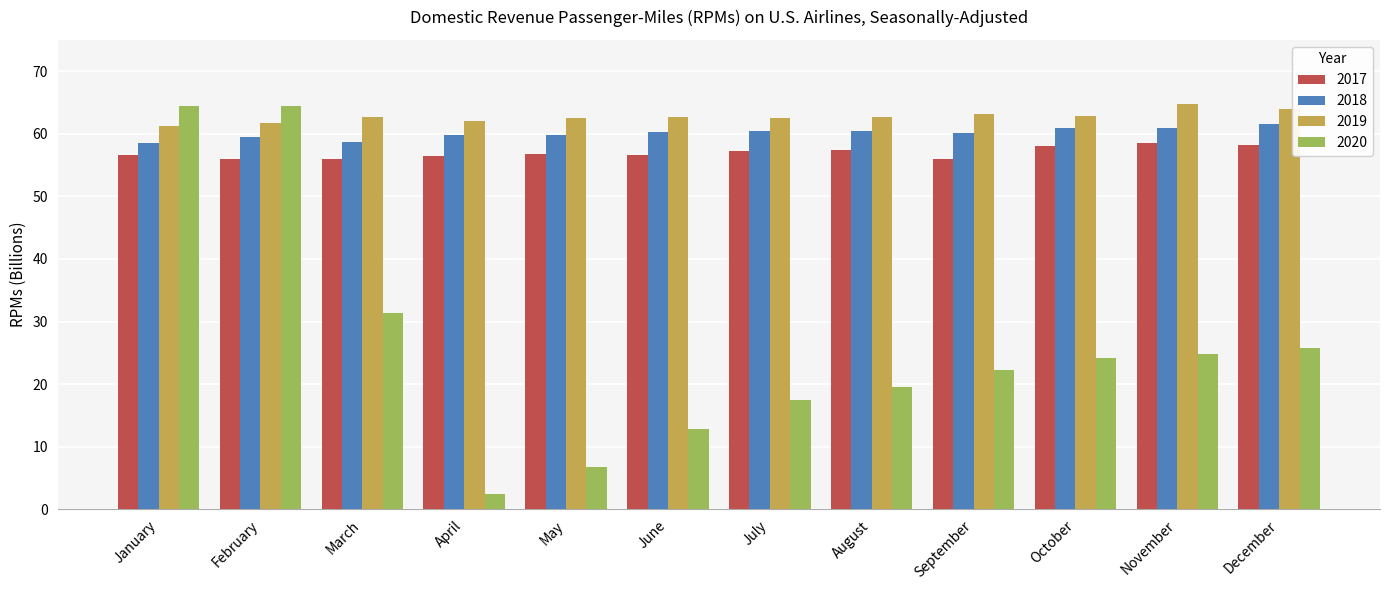

What is the value of the 2017 bar at the 11th from the left?

58.5